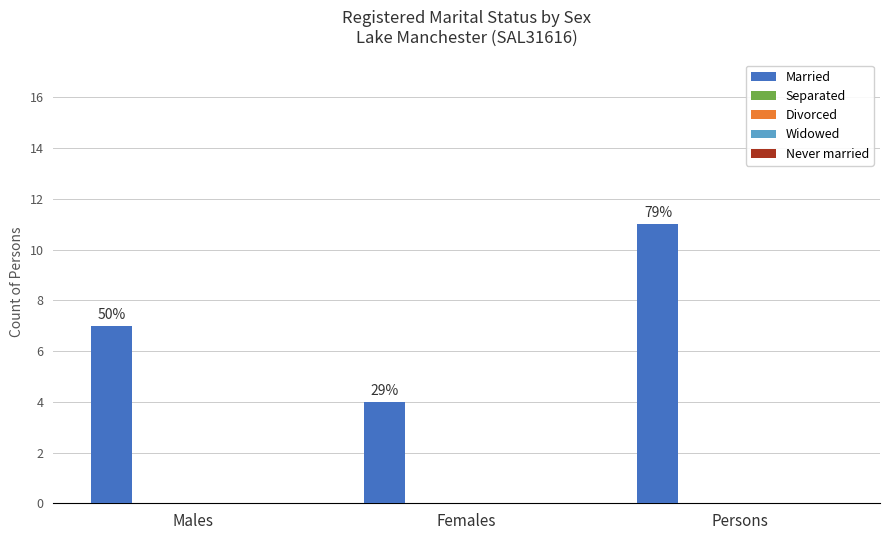

Reading left to right, what are all the values shown in this chart?

Married: 7	4	11
Separated: 0	0	0
Divorced: 0	0	0
Widowed: 0	0	0
Never married: 0	0	0